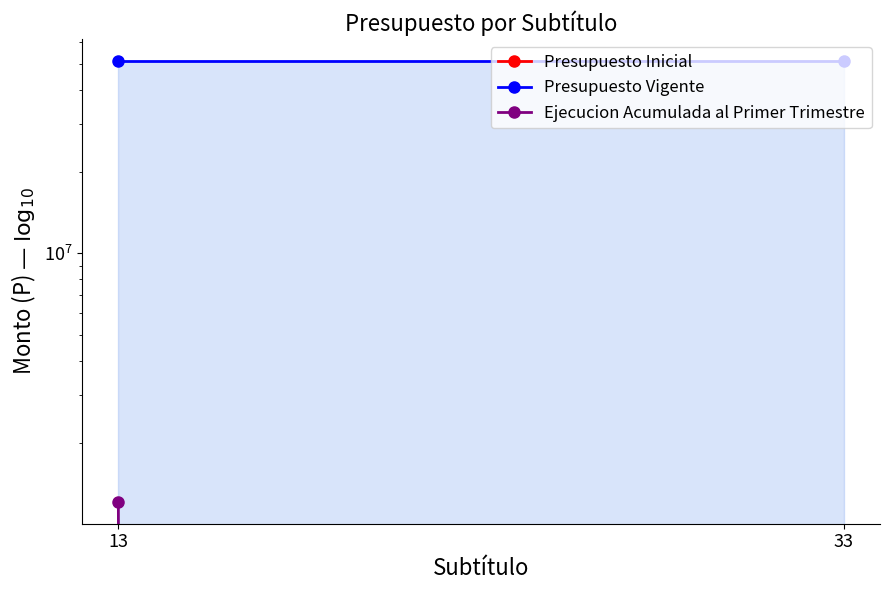

What is the spread (max minus min) of values at 33?

51125000